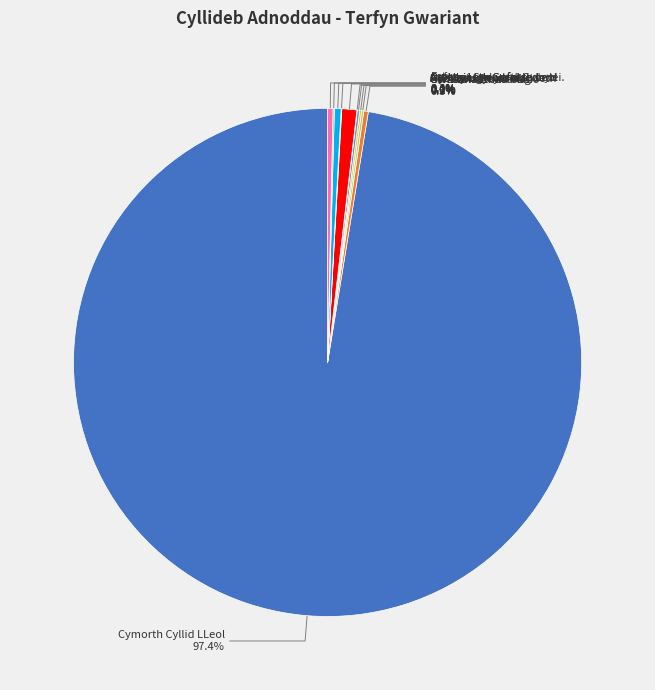

Which slice is the largest?

Cymorth Cyllid LLeol